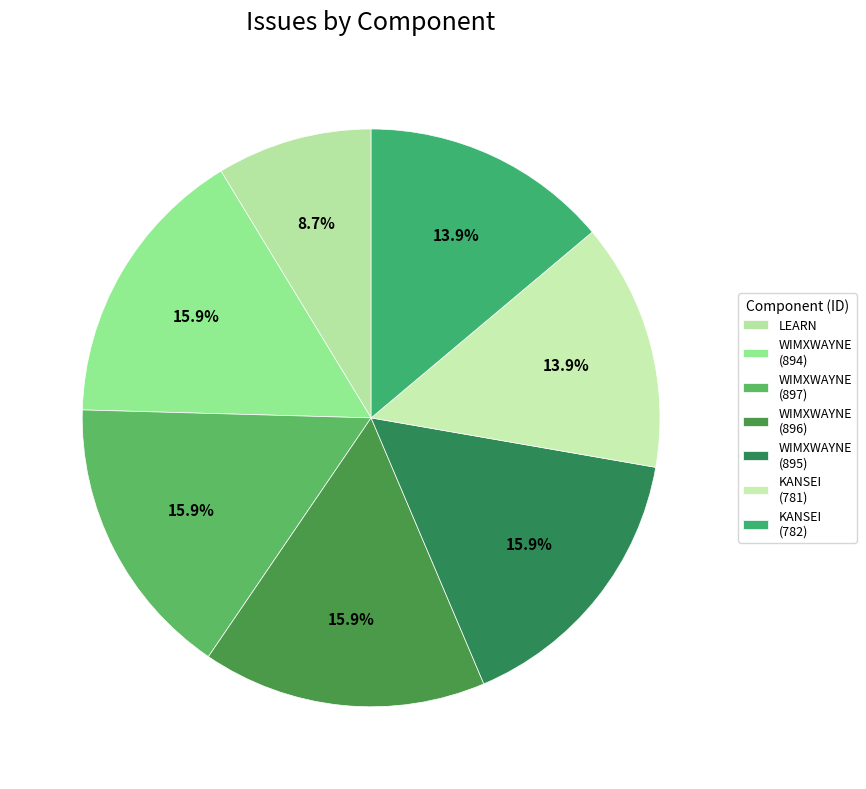

What is the total percentage of WIMXWAYNE (896) and WIMXWAYNE (895)?

31.8%